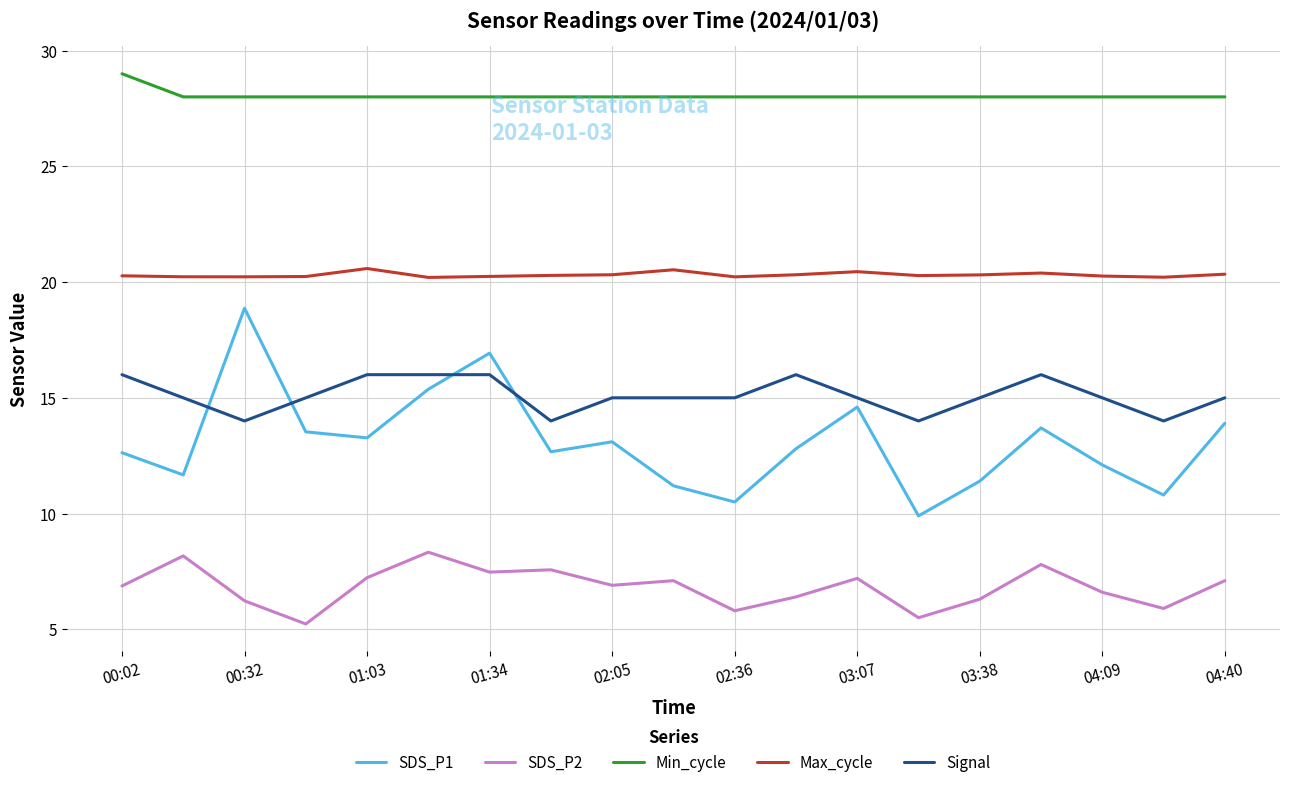

Is this an area chart (filled region under the line)?

No